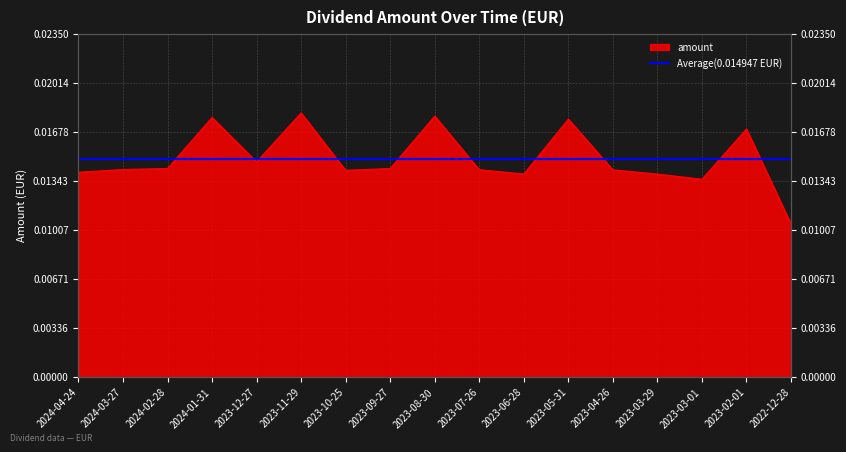

At which category does the data reach its first local valley?

2023-12-27